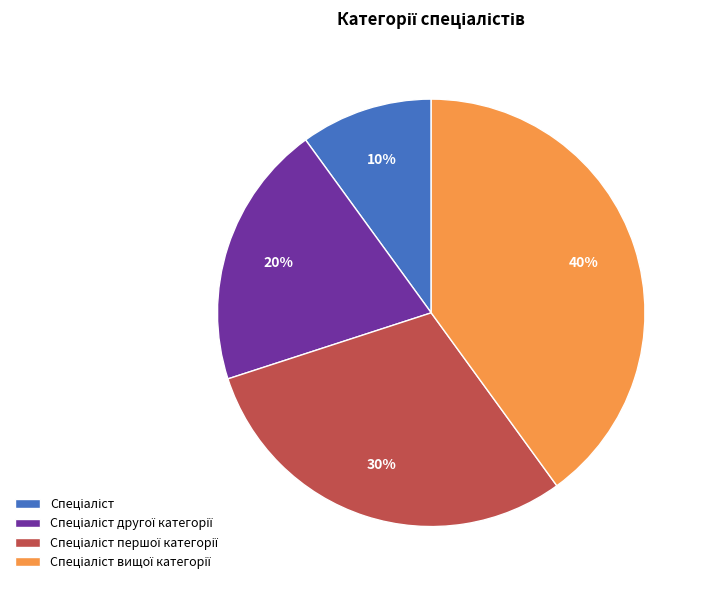

To the nearest percent, what is the difference between the largest and smallest slice percentages?

30%